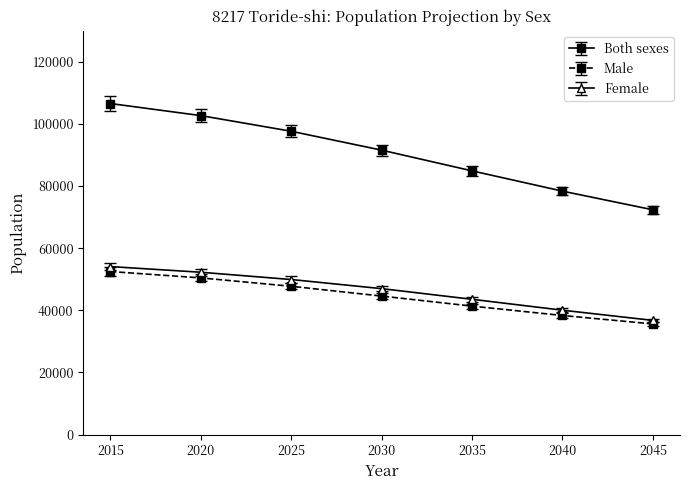

What is the difference between the highest and lowest values at 2045?

36749